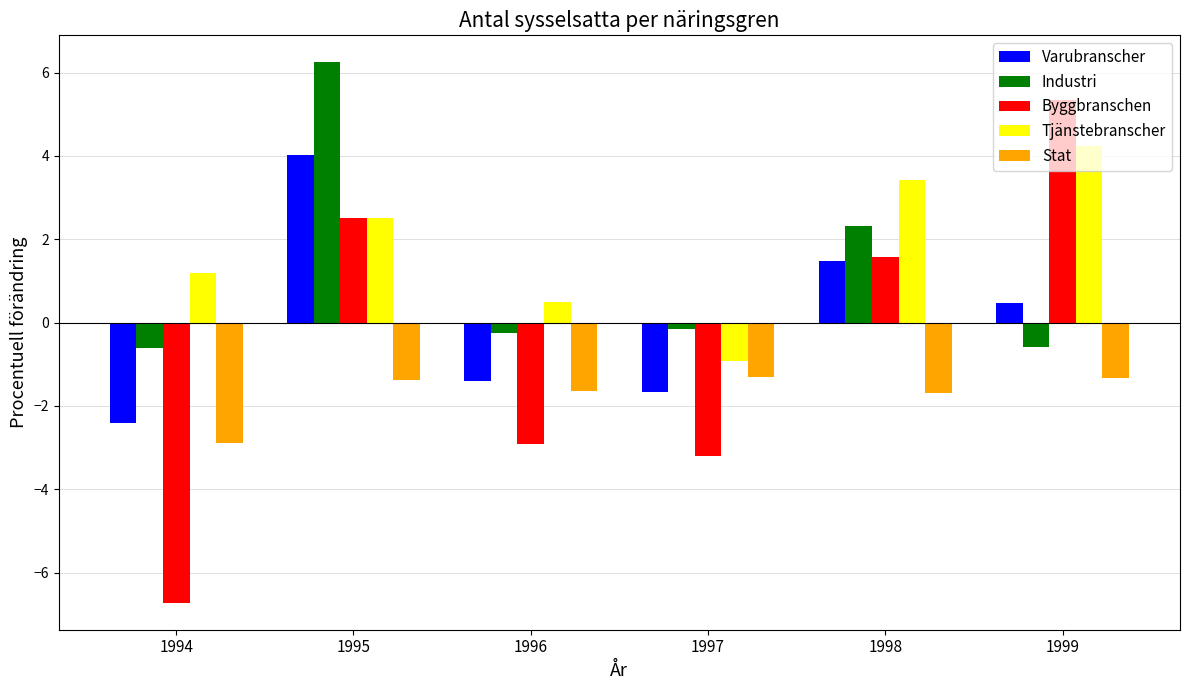

Which series has the widest spread of values?

Byggbranschen